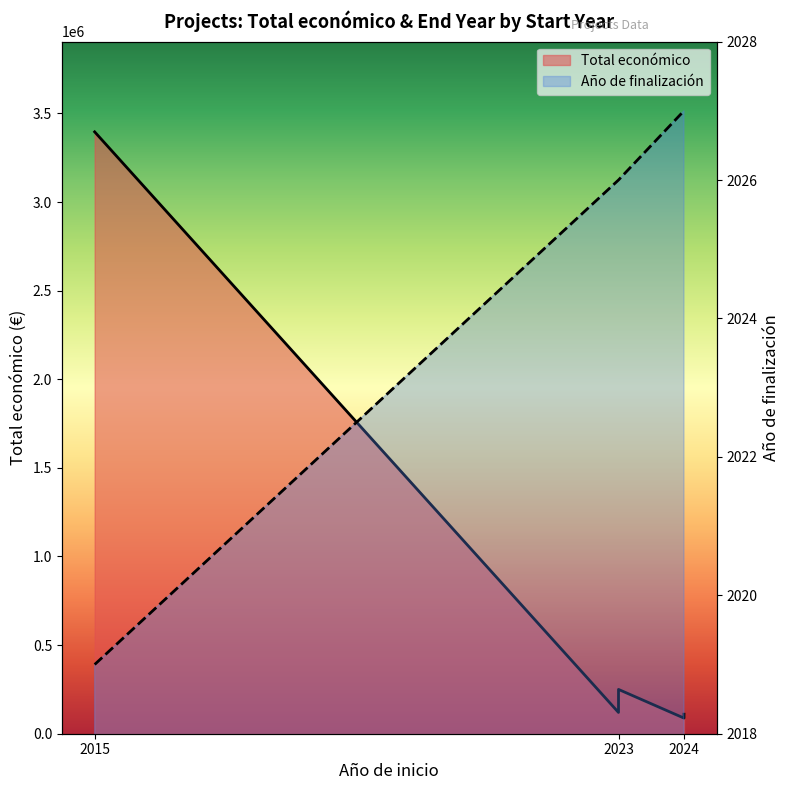

How many values exceed 120000?

2